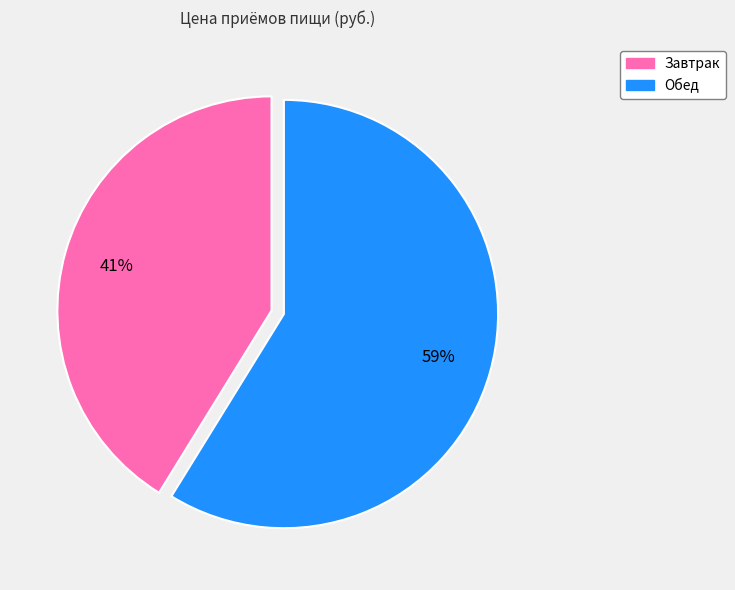

Does any single category account for the majority?

Yes